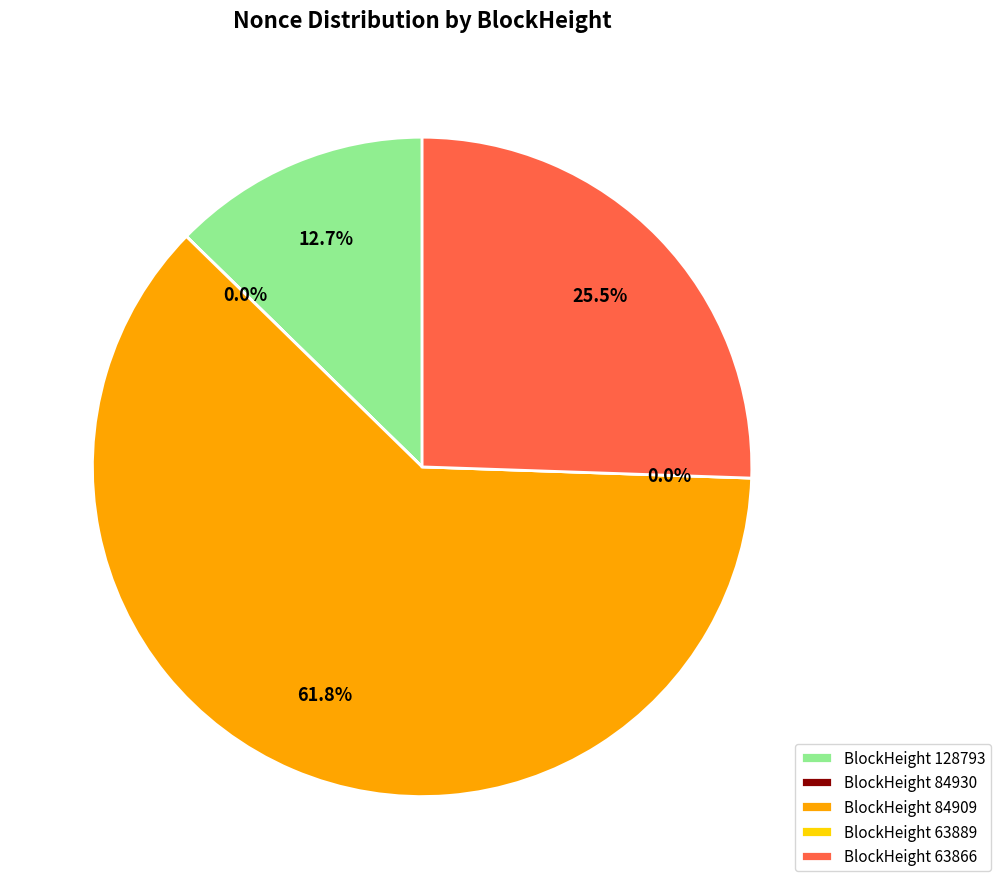

How many segments does this pie chart have?

5